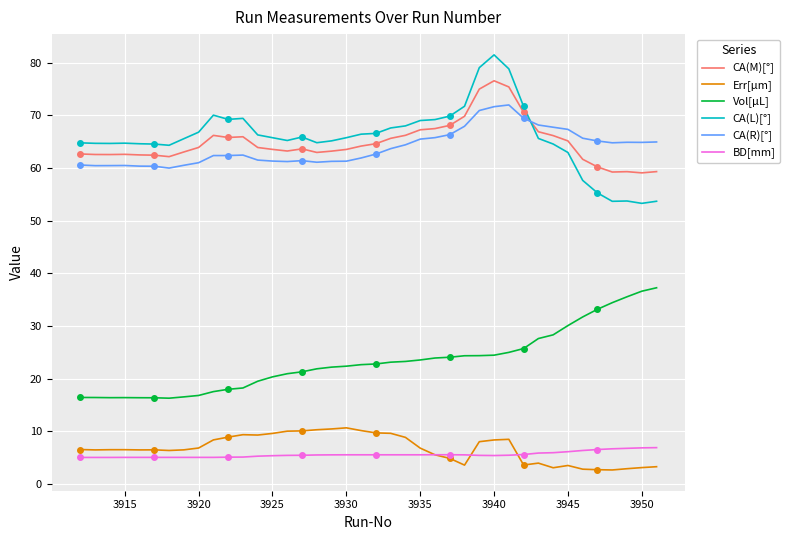

True or false: BD[mm] and CA(L)[°] intersect in this chart.

False